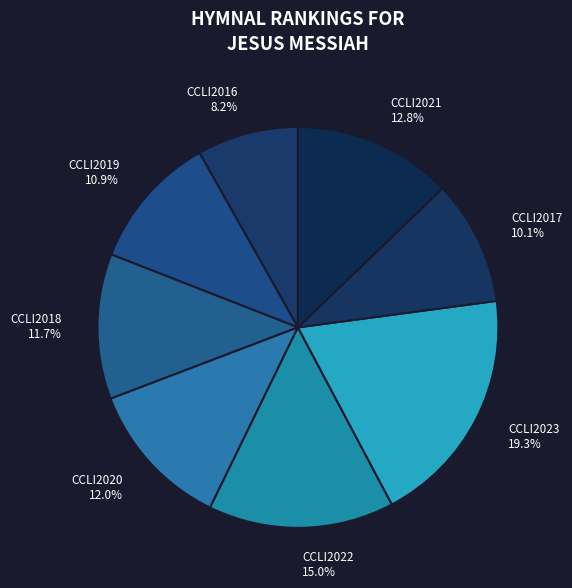

What portion of the pie excludes CCLI2019?

89.1%